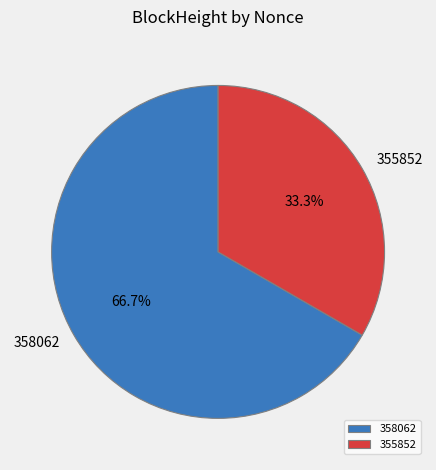

What is the ratio of the value at 355852 to the value at 358062?

0.5